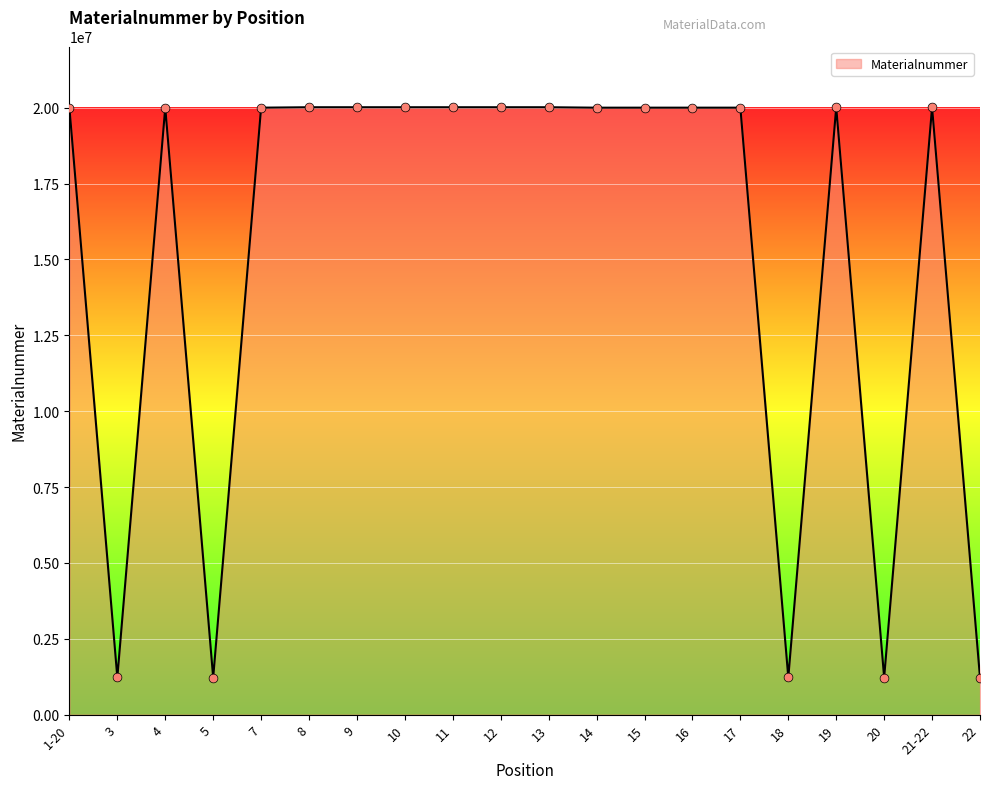

What is the change in value from 3 to 16?

+18778491